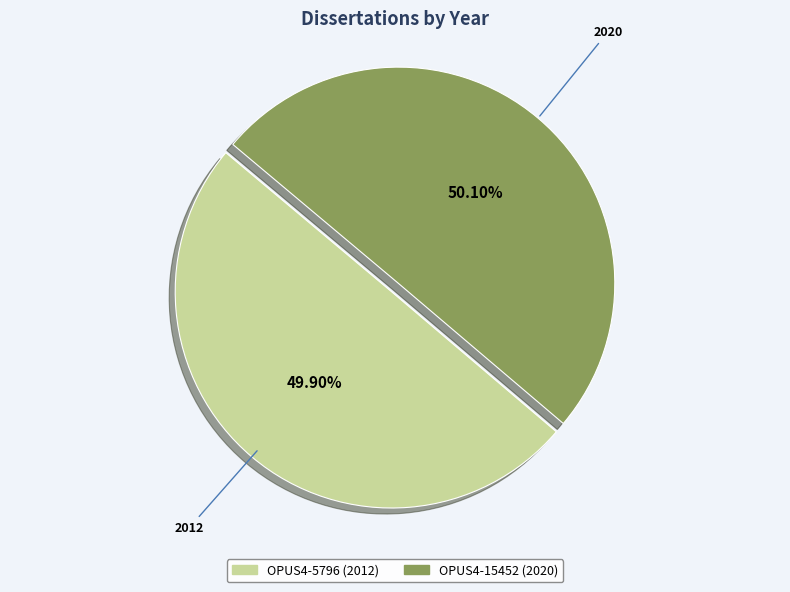

To the nearest percent, what is the average slice percentage?

50%